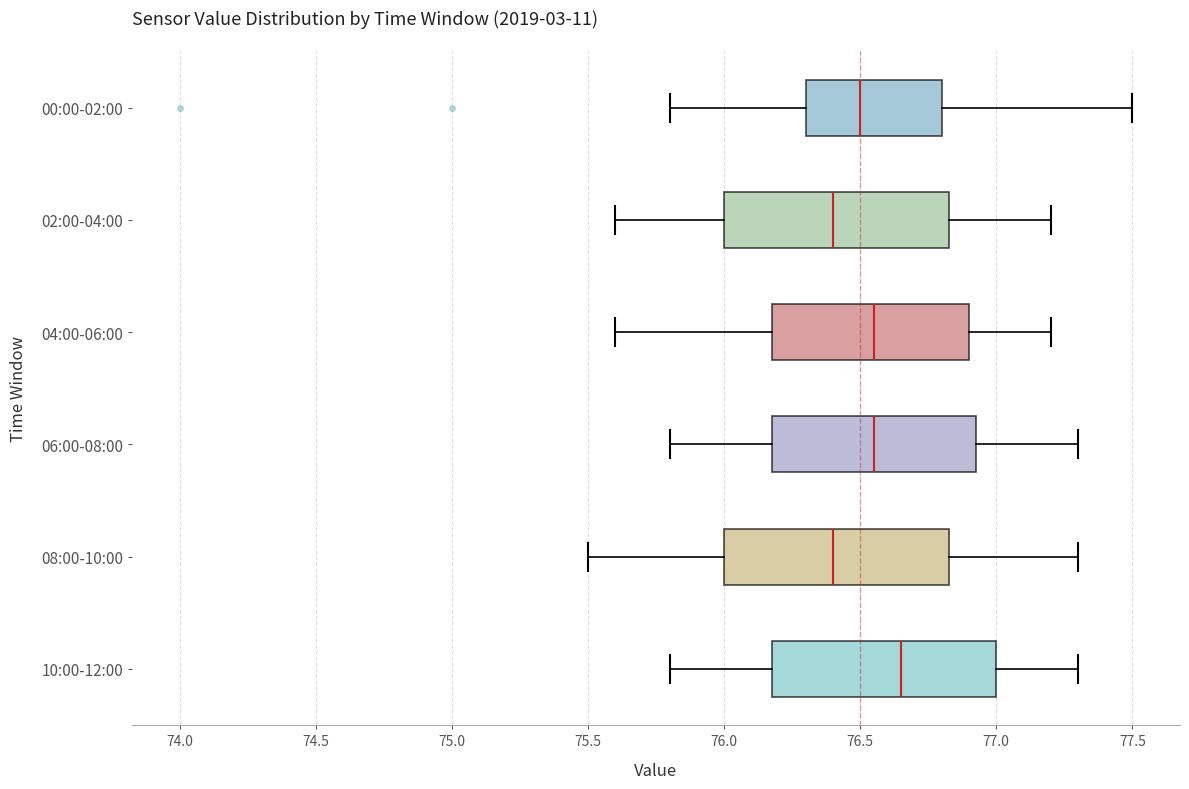

Reading bottom to top, transcribe this box plot: for each box, give where its median line is, the range the box spans, and where its two whiskers end, as read against the x-axis. The values are not printed on the chart, so give them approximately, as read against the axis.

10:00-12:00: median 76.65, box 76.20 to 77.00, whiskers 75.80 to 77.30
08:00-10:00: median 76.40, box 76.00 to 76.85, whiskers 75.50 to 77.30
06:00-08:00: median 76.55, box 76.20 to 76.95, whiskers 75.80 to 77.30
04:00-06:00: median 76.55, box 76.20 to 76.90, whiskers 75.60 to 77.20
02:00-04:00: median 76.40, box 76.00 to 76.85, whiskers 75.60 to 77.20
00:00-02:00: median 76.50, box 76.30 to 76.80, whiskers 75.80 to 77.50